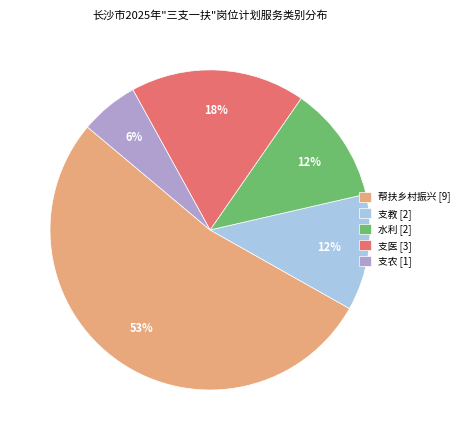

What is the ratio of the value at 支医 [3] to the value at 帮扶乡村振兴 [9]?

0.3